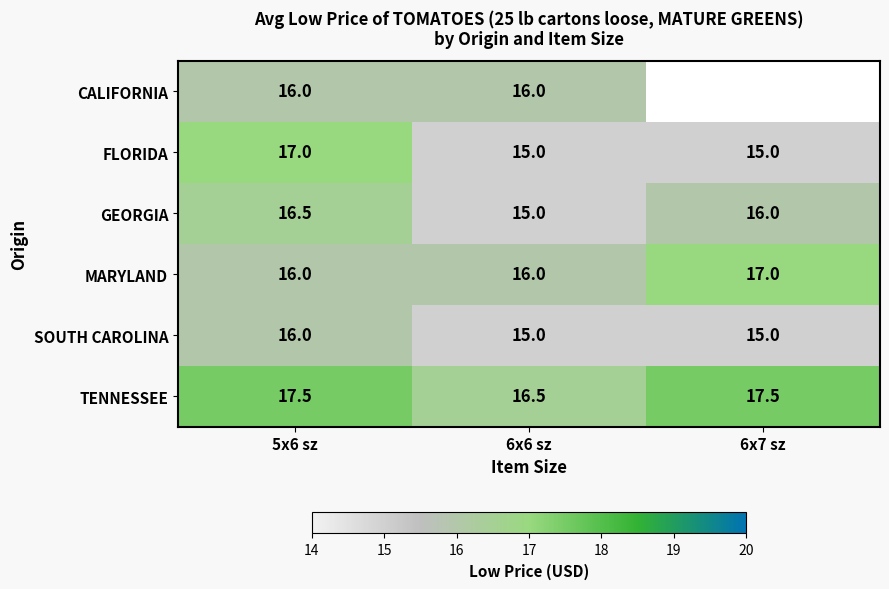

Which category has the highest value across all series?

5x6 sz